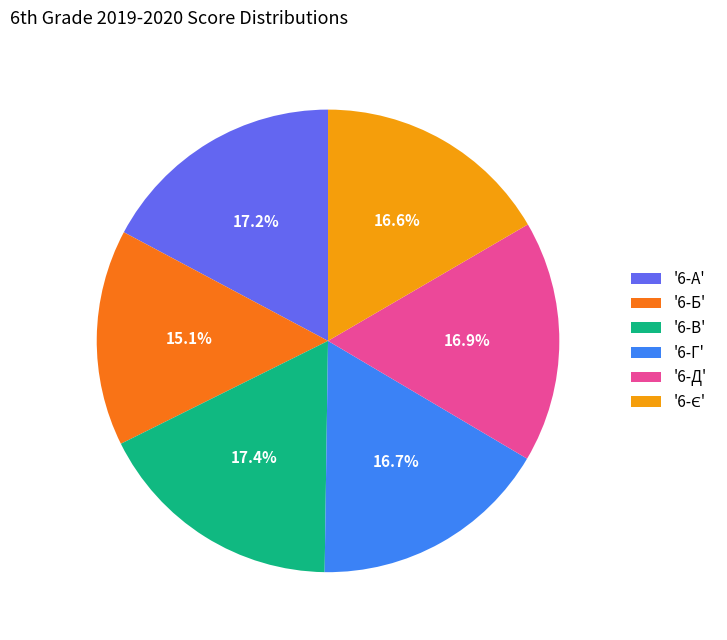

To the nearest percent, what is the average slice percentage?

17%